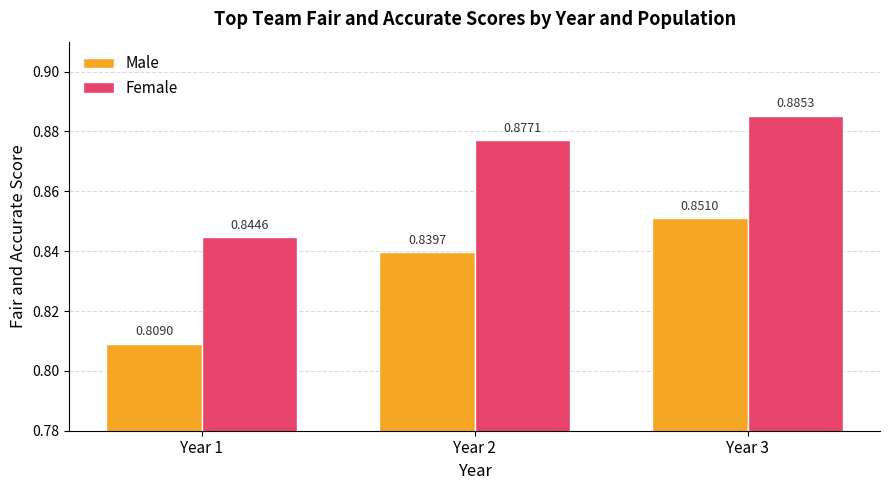

What are all the series names shown in the legend?

Male, Female